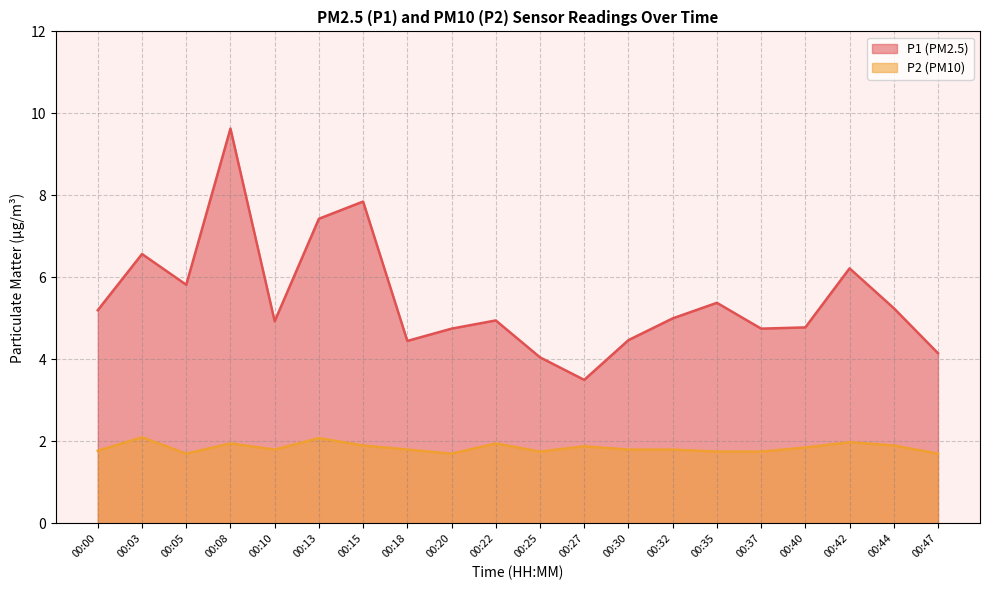

True or false: P1 and P2 intersect in this chart.

False